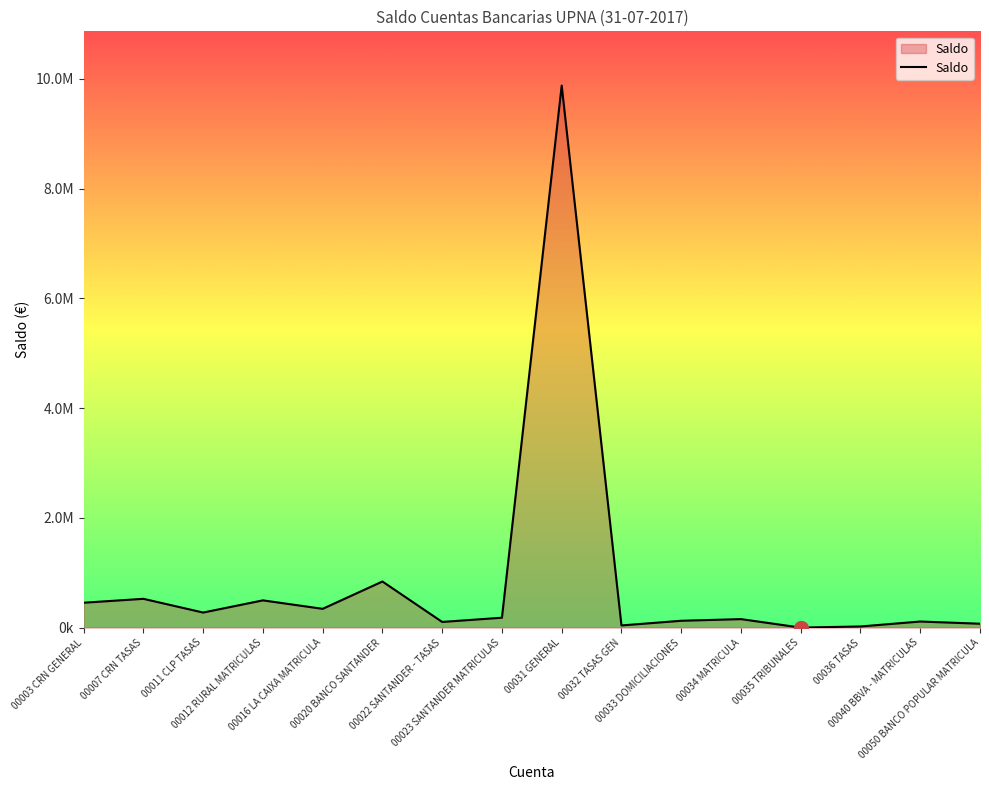

Does the chart have visible grid lines?

No